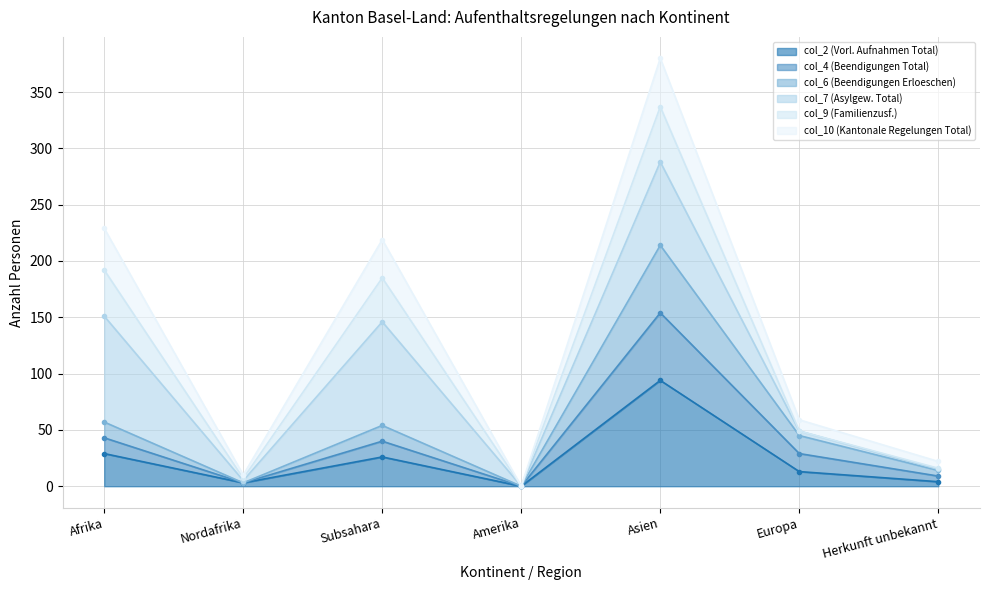

The value of col_2 (Vorl. Aufnahmen Total) at Afrika is 29. True or false?

True